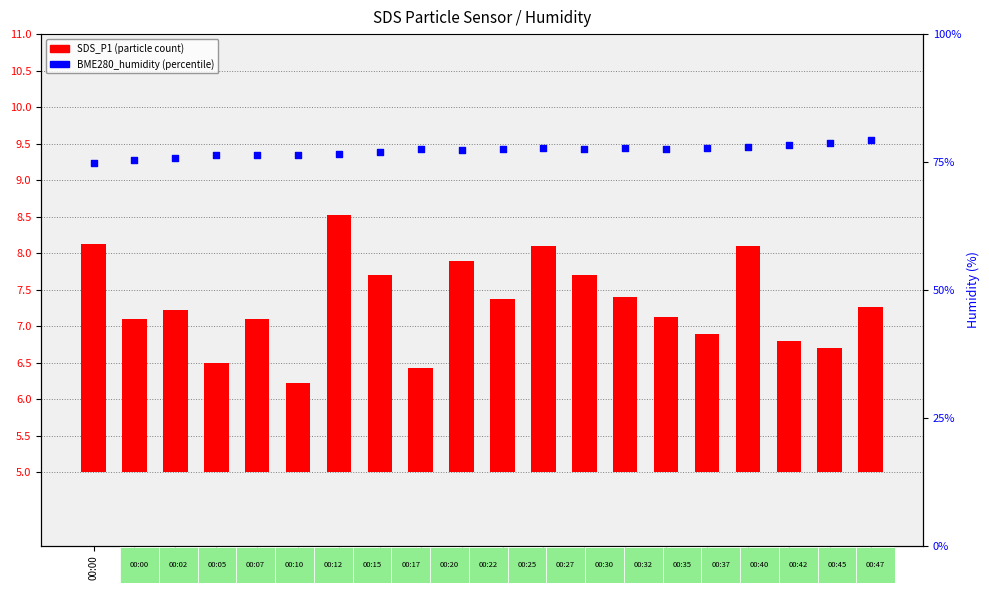

Which has a higher value, 00:27 or 00:15?

00:27